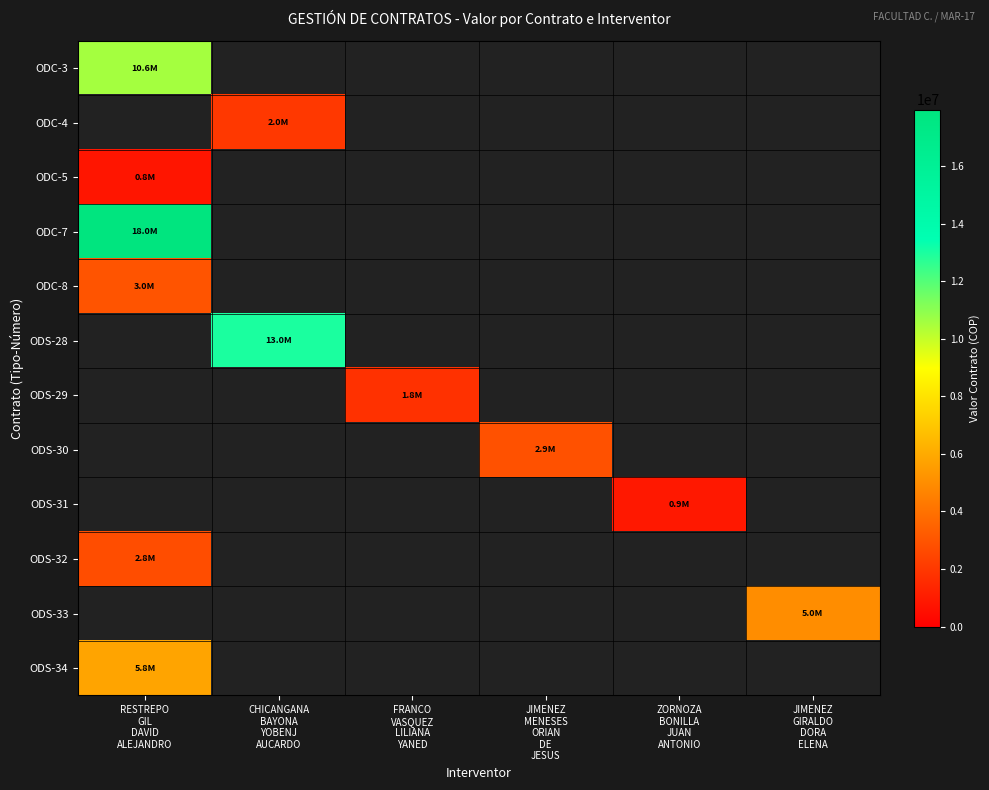

At RESTREPO GIL DAVID ALEJANDRO, list the series in order from largest to smallest.

ODC-7, ODC-3, ODS-34, ODC-8, ODS-32, ODC-5, ODC-4, ODS-28, ODS-29, ODS-30, ODS-31, ODS-33